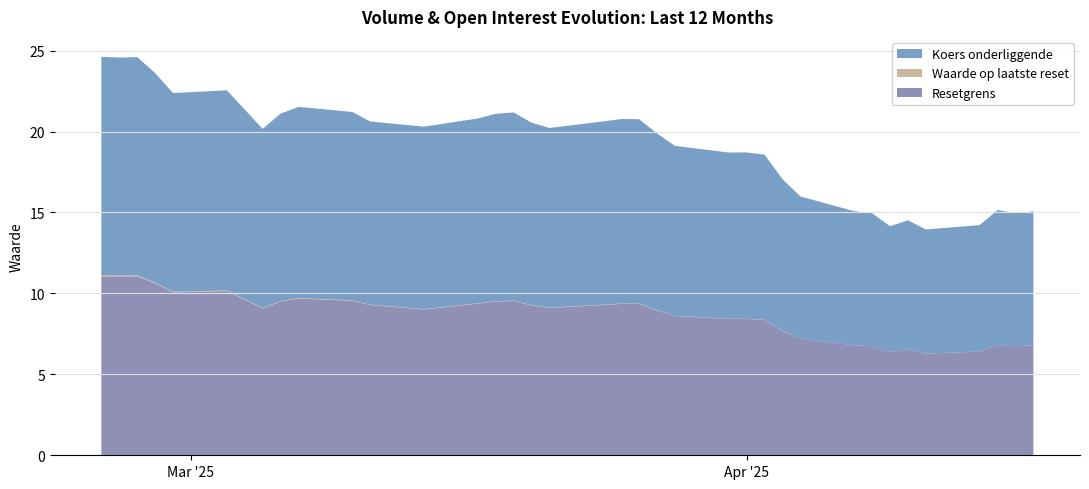

Reading left to right, extract all data points from this chart.

Resetgrens: 2025-04-17=6.8	2025-04-16=6.7	2025-04-15=6.8	2025-04-14=6.4	2025-04-11=6.3	2025-04-10=6.5	2025-04-09=6.4	2025-04-08=6.7	2025-04-07=6.8	2025-04-04=7.2	2025-04-03=7.7	2025-04-02=8.4	2025-04-01=8.4	2025-03-31=8.4	2025-03-28=8.6	2025-03-27=8.9	2025-03-26=9.3	2025-03-25=9.3	2025-03-24=9.3	2025-03-21=9.1	2025-03-20=9.2	2025-03-19=9.5	2025-03-18=9.5	2025-03-17=9.4	2025-03-14=9.0	2025-03-11=9.3	2025-03-10=9.5	2025-03-07=9.7	2025-03-06=9.5	2025-03-05=9.1	2025-03-03=10.1	2025-02-28=10.1	2025-02-27=10.6	2025-02-26=11.1	2025-02-25=11.0	2025-02-24=11.1
Koers onderliggende: 2025-04-17=8.3	2025-04-16=8.2	2025-04-15=8.3	2025-04-14=7.8	2025-04-11=7.7	2025-04-10=8.0	2025-04-09=7.8	2025-04-08=8.2	2025-04-07=8.3	2025-04-04=8.8	2025-04-03=9.4	2025-04-02=10.2	2025-04-01=10.3	2025-03-31=10.3	2025-03-28=10.5	2025-03-27=10.9	2025-03-26=11.4	2025-03-25=11.4	2025-03-24=11.3	2025-03-21=11.1	2025-03-20=11.3	2025-03-19=11.6	2025-03-18=11.6	2025-03-17=11.4	2025-03-14=11.3	2025-03-11=11.3	2025-03-10=11.6	2025-03-07=11.8	2025-03-06=11.6	2025-03-05=11.1	2025-03-03=12.4	2025-02-28=12.3	2025-02-27=13.0	2025-02-26=13.5	2025-02-25=13.5	2025-02-24=13.5
Waarde op laatste reset: 2025-04-17=0.0	2025-04-16=0.0	2025-04-15=0.0	2025-04-14=0.0	2025-04-11=0.0	2025-04-10=0.0	2025-04-09=0.0	2025-04-08=0.0	2025-04-07=0.0	2025-04-04=0.0	2025-04-03=0.0	2025-04-02=0.0	2025-04-01=0.0	2025-03-31=0.0	2025-03-28=0.0	2025-03-27=0.0	2025-03-26=0.0	2025-03-25=0.0	2025-03-24=0.0	2025-03-21=0.0	2025-03-20=0.0	2025-03-19=0.0	2025-03-18=0.0	2025-03-17=0.0	2025-03-14=0.0	2025-03-11=0.0	2025-03-10=0.0	2025-03-07=0.0	2025-03-06=0.0	2025-03-05=0.0	2025-03-03=0.0	2025-02-28=0.0	2025-02-27=0.0	2025-02-26=0.1	2025-02-25=0.1	2025-02-24=0.1